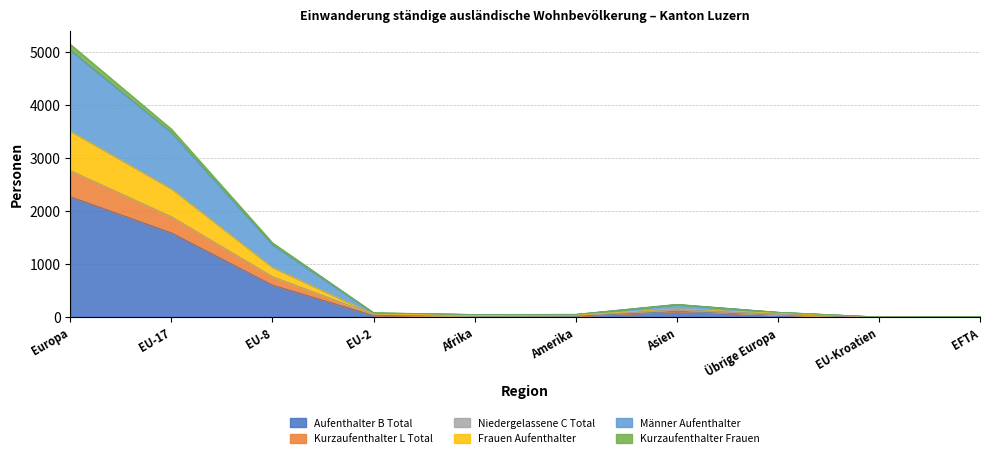

What is the highest value of the Aufenthalter B Total series?

2269